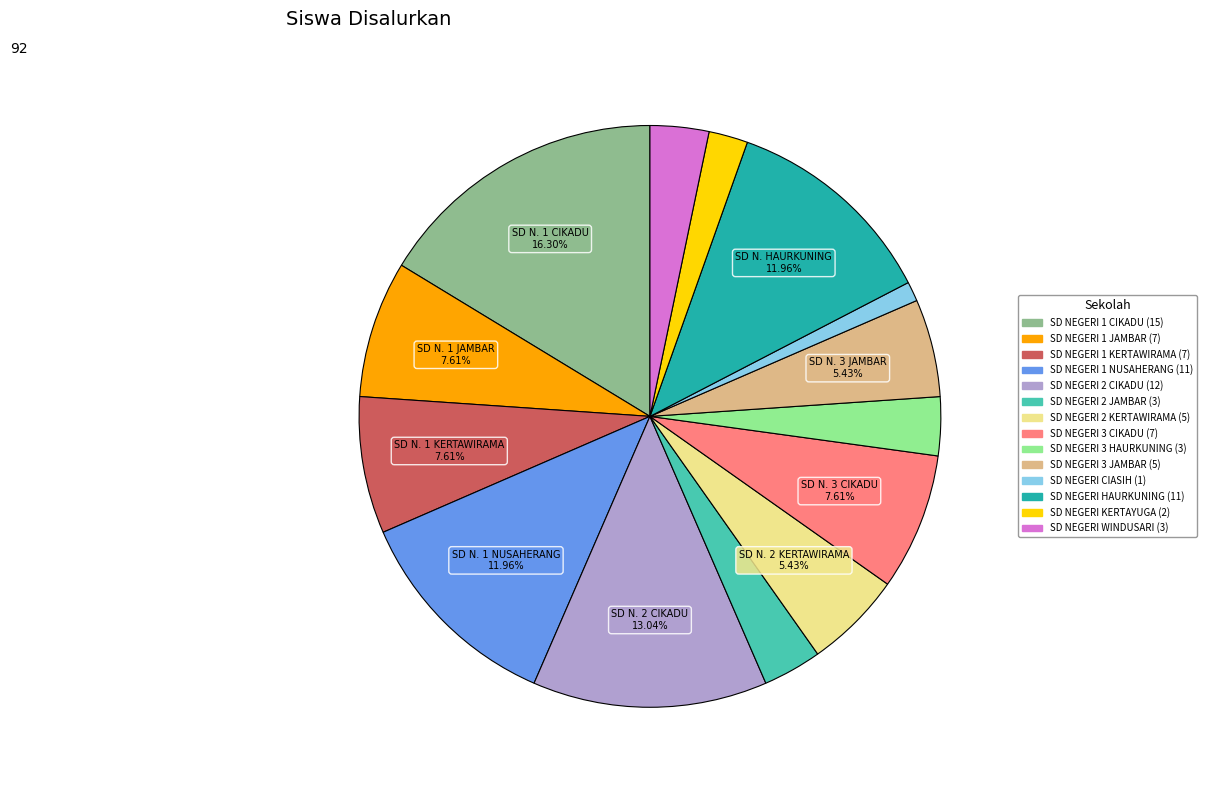

Do SD NEGERI 2 KERTAWIRAMA and SD NEGERI KERTAYUGA together represent more than half of the pie?

No